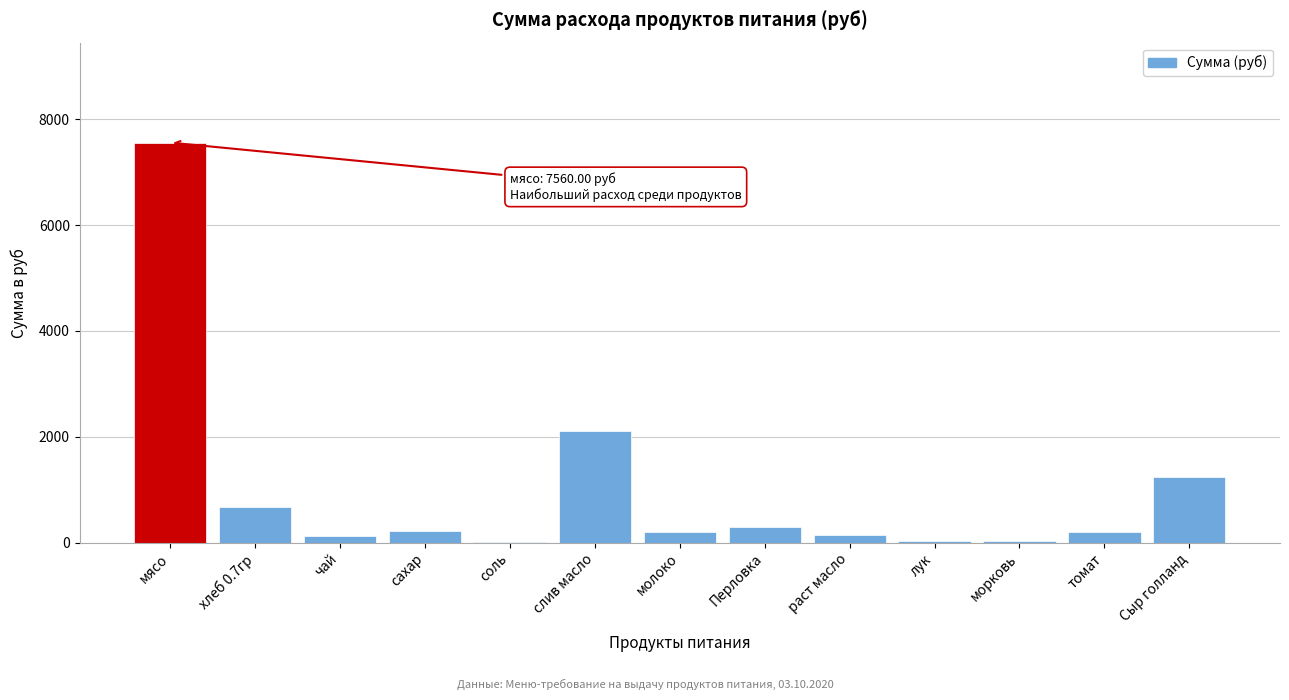

Which category has the highest value across all series?

мясо